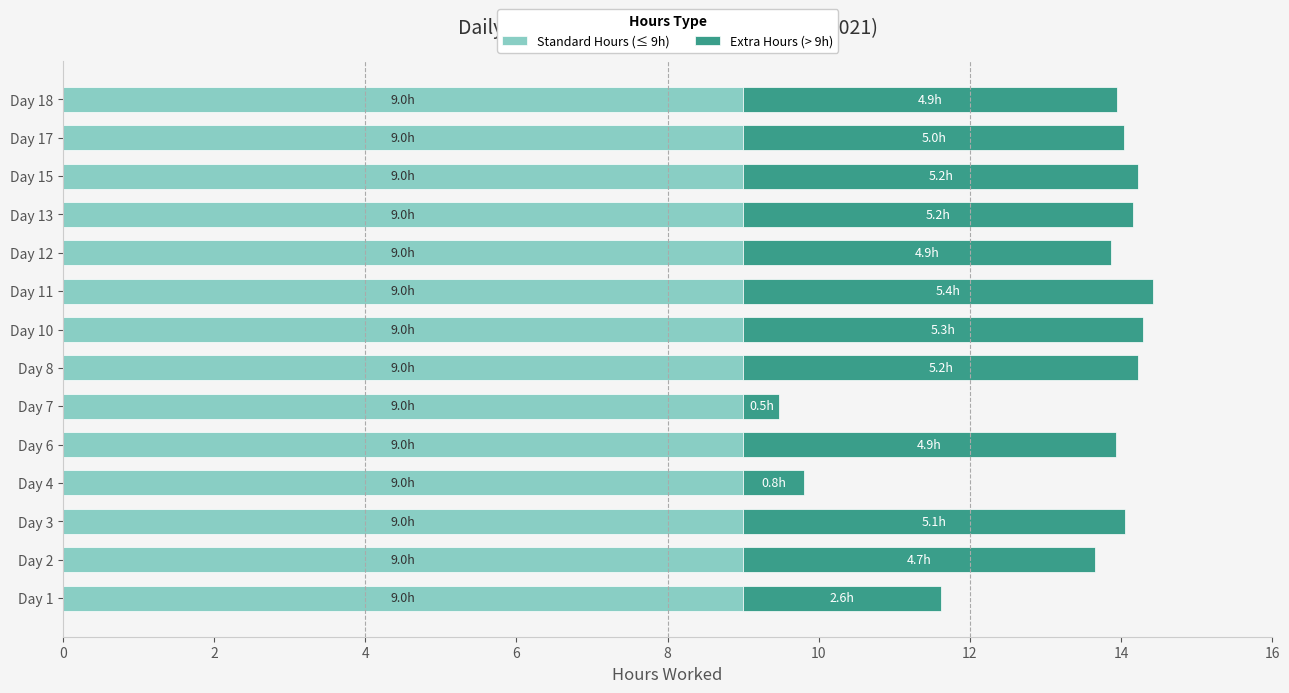

Is it true that Standard Hours (≤ 9h) equals 9.0 at Day 15?

True